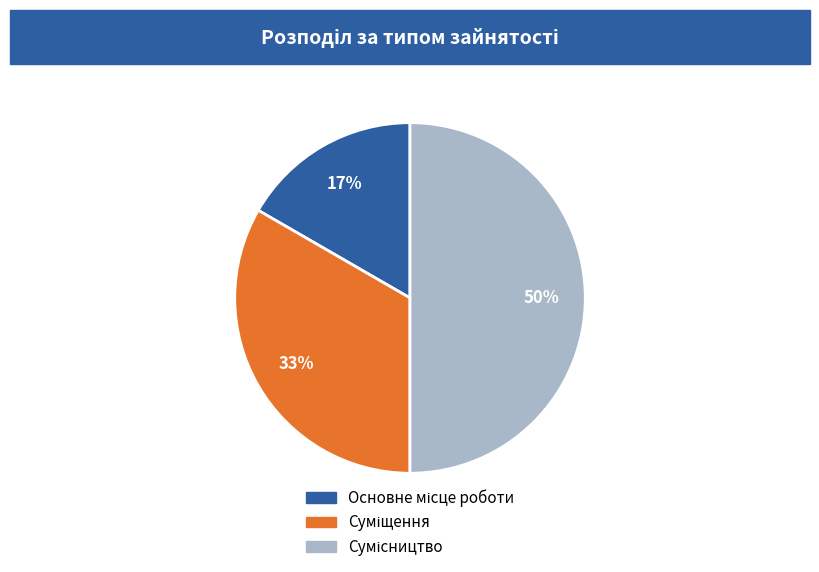

To the nearest percent, what is the average slice percentage?

33%